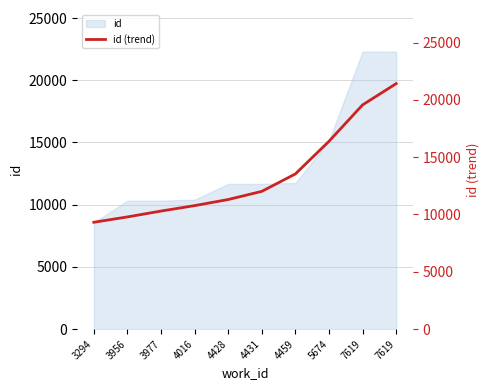

The chart shows a value of 10299.8 at 3977. True or false?

True